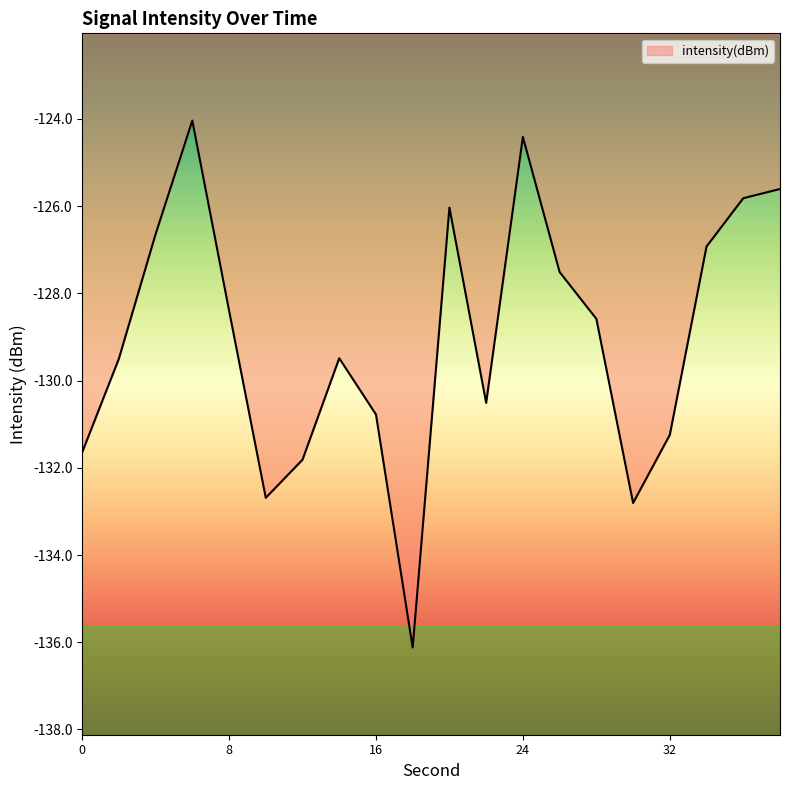

What is the difference between the maximum and minimum values?

12.1